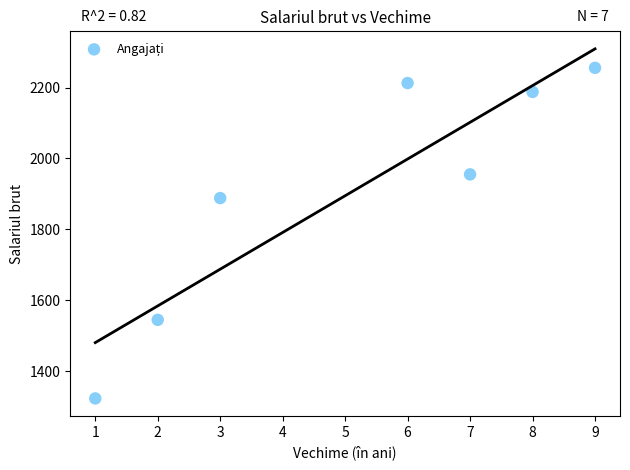

What is the average X value?

5